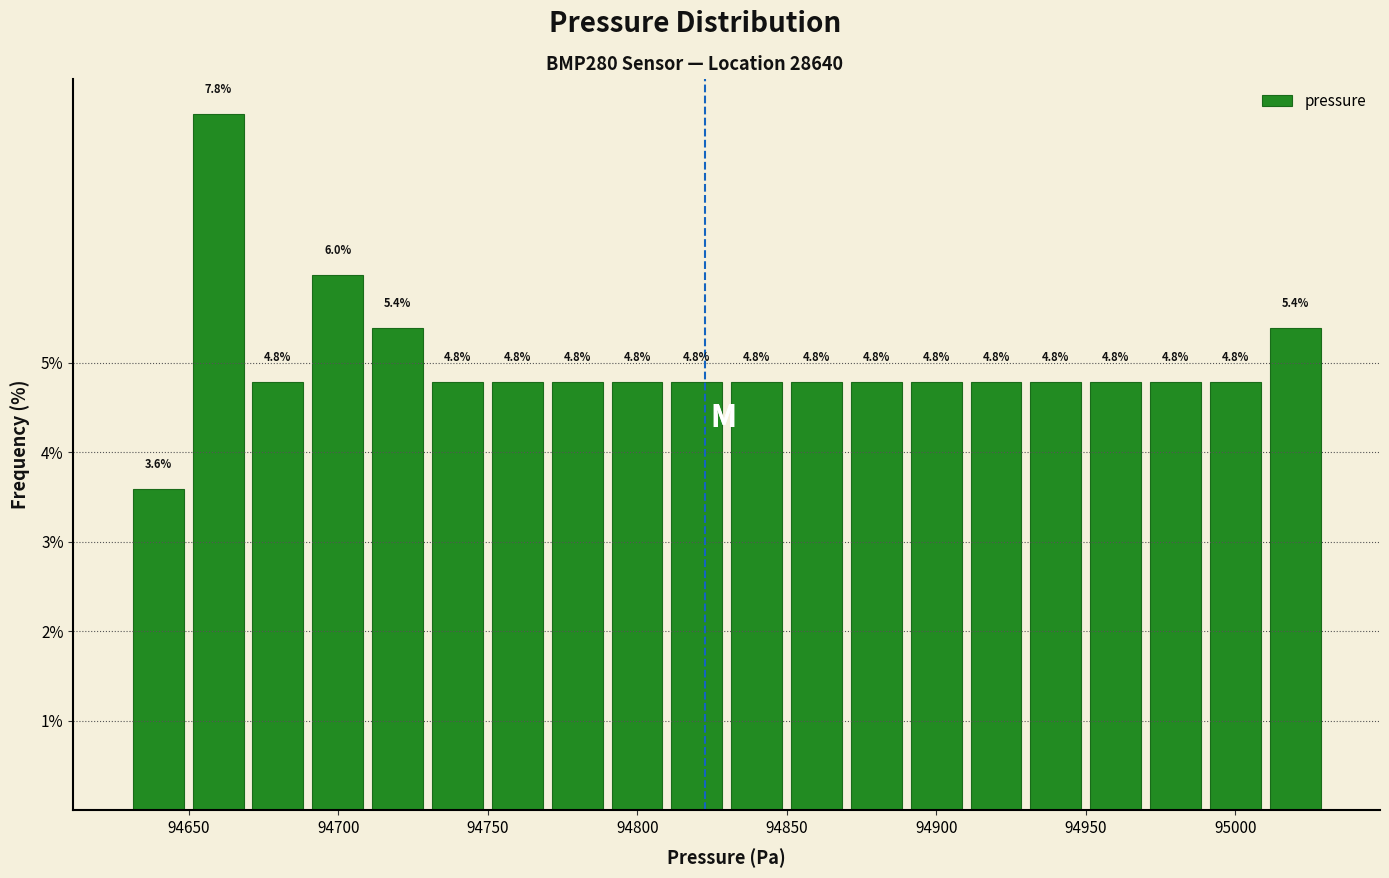

Reading left to right, list every bar in this chart as the range it spans on the x-axis followed by its height. The bar edges are not printed on the chart, so give them approximately, as read against the axis.

94630 to 94650: 3.6
94650 to 94670: 7.8
94670 to 94690: 4.8
94690 to 94710: 6.0
94710 to 94730: 5.4
94730 to 94750: 4.8
94750 to 94770: 4.8
94770 to 94790: 4.8
94790 to 94810: 4.8
94810 to 94830: 4.8
94830 to 94850: 4.8
94850 to 94870: 4.8
94870 to 94890: 4.8
94890 to 94910: 4.8
94910 to 94930: 4.8
94930 to 94950: 4.8
94950 to 94970: 4.8
94970 to 94990: 4.8
94990 to 95010: 4.8
95010 to 95030: 5.4